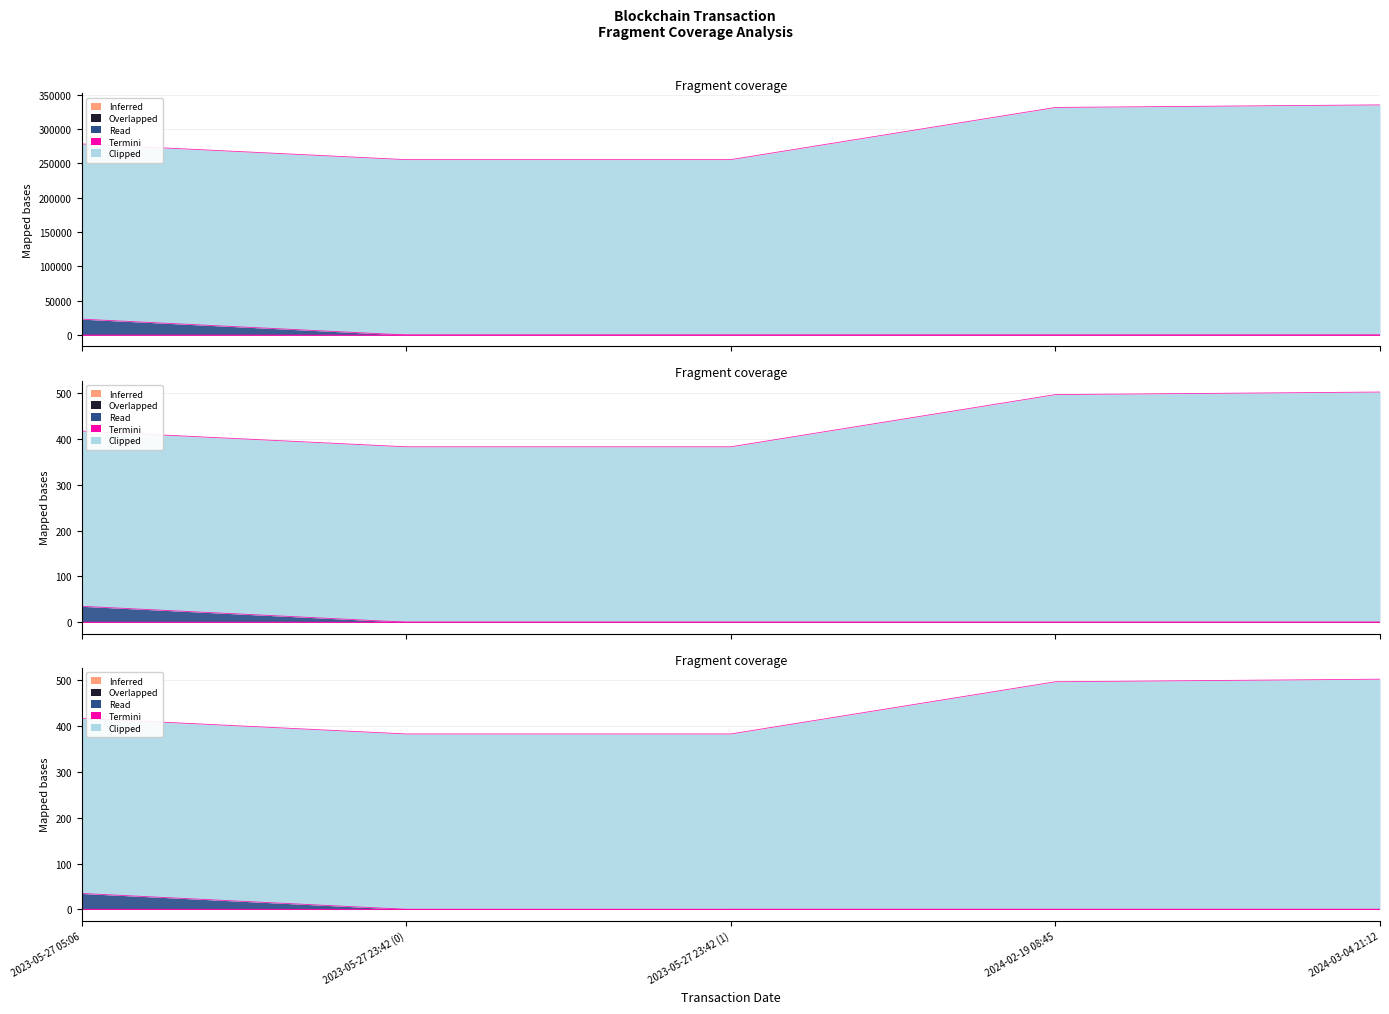

How many data points does each series have?

5